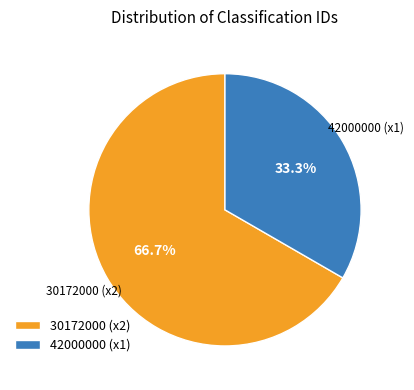

Is there any slice that represents more than half of the pie?

Yes